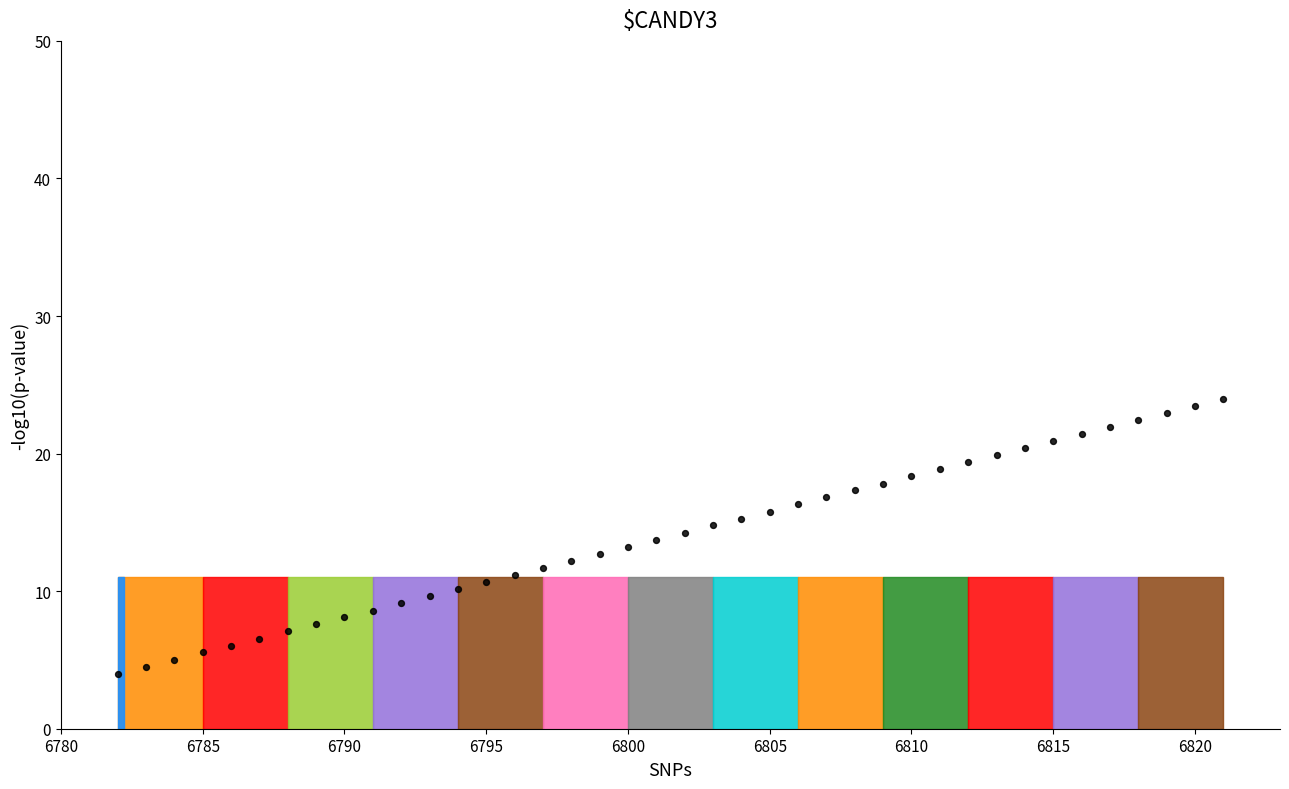

What is the range of Y values (max minus min)?

20.0